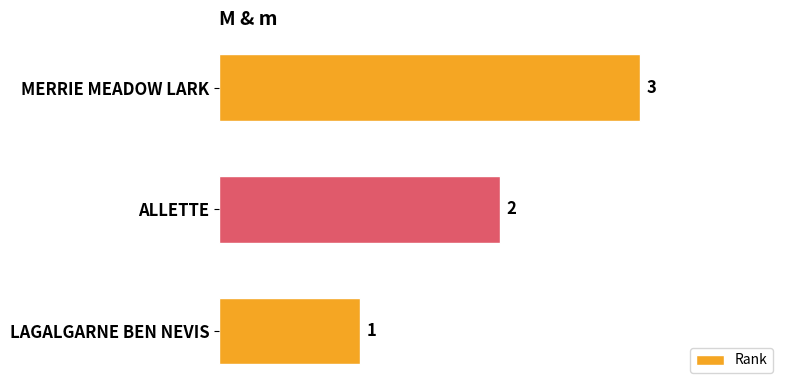

The chart shows a value of 1 at MERRIE MEADOW LARK. True or false?

False